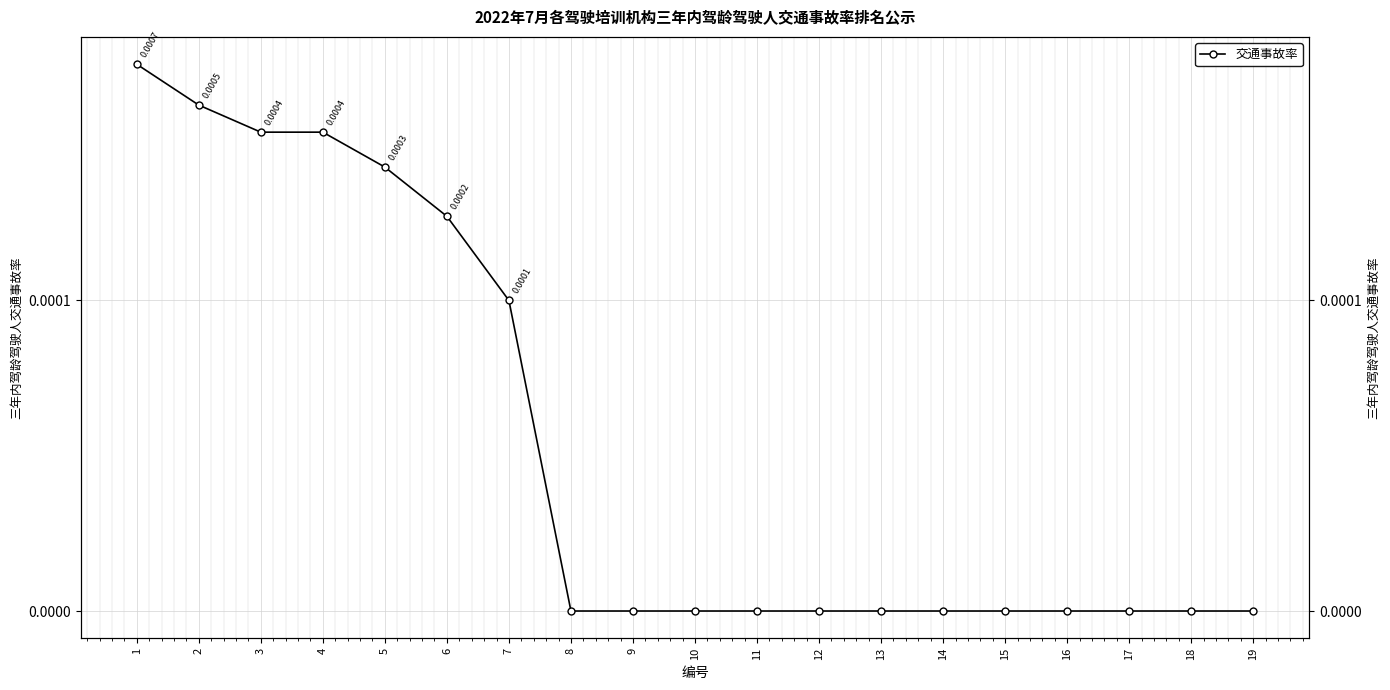

Reading left to right, what are all the values shown in this chart?

1=0.0	2=0.0	3=0.0	4=0.0	5=0.0	6=0.0	7=0.0	8=0.0	9=0.0	10=0.0	11=0.0	12=0.0	13=0.0	14=0.0	15=0.0	16=0.0	17=0.0	18=0.0	19=0.0